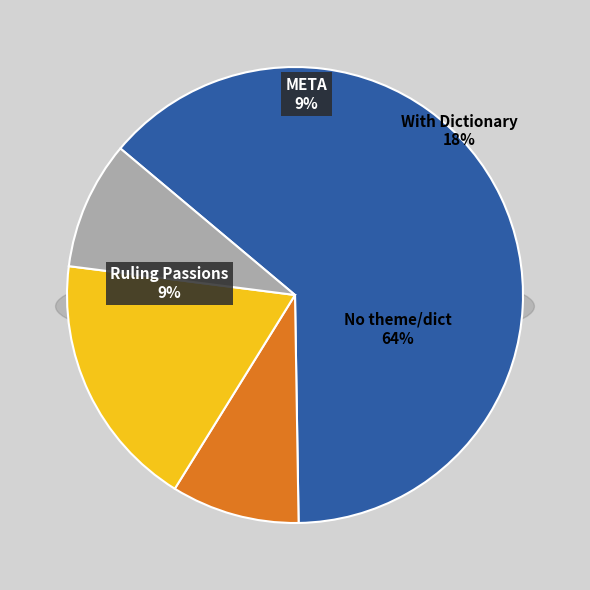

Is it true that 22406 is 10% of the pie?

True